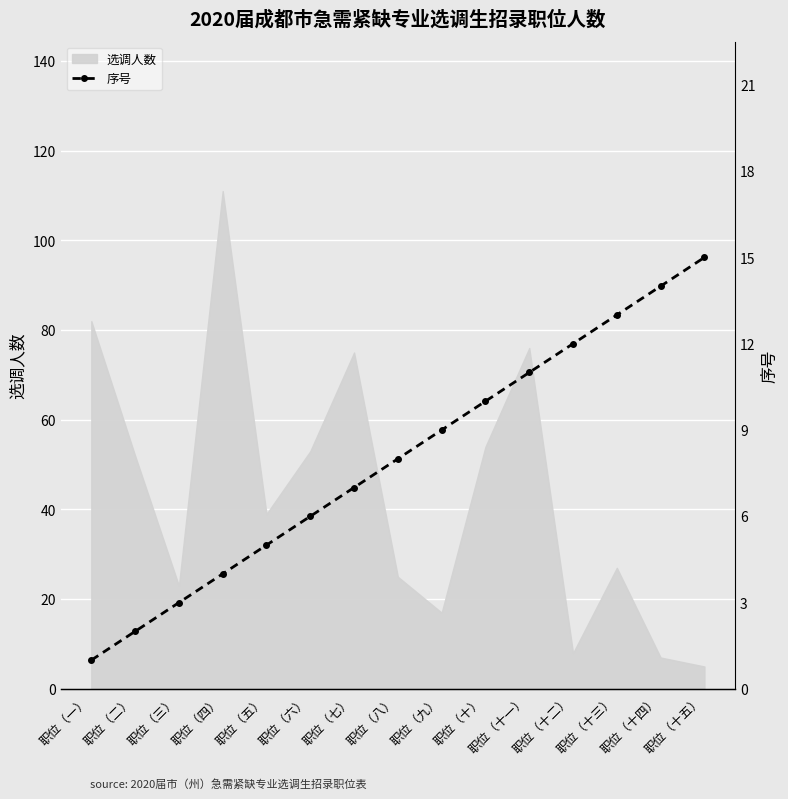

What is the highest value of the 选调人数 series?

111